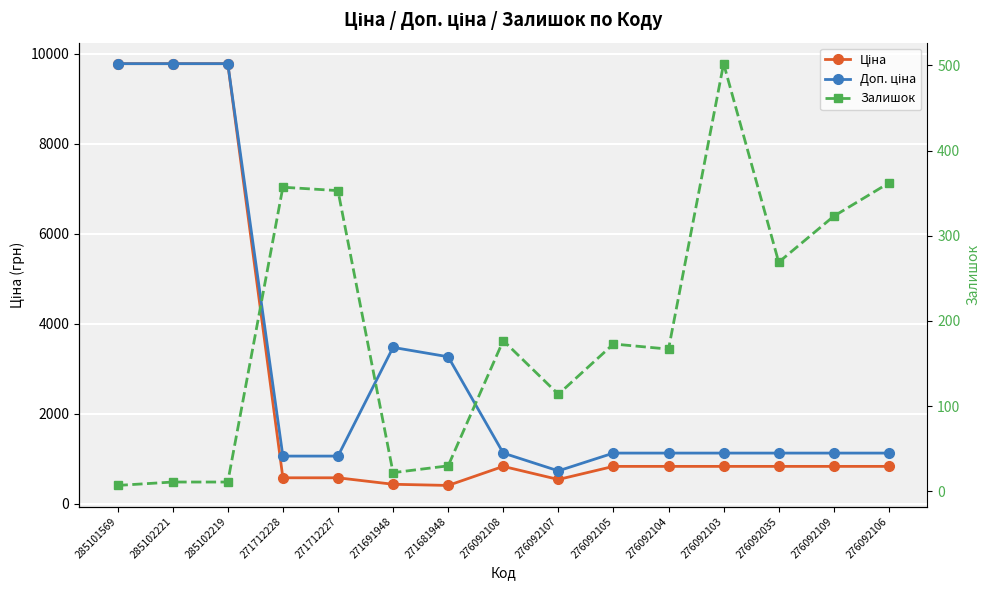

What is the value of the Доп. ціна point at the 15th from the left?

1126.7